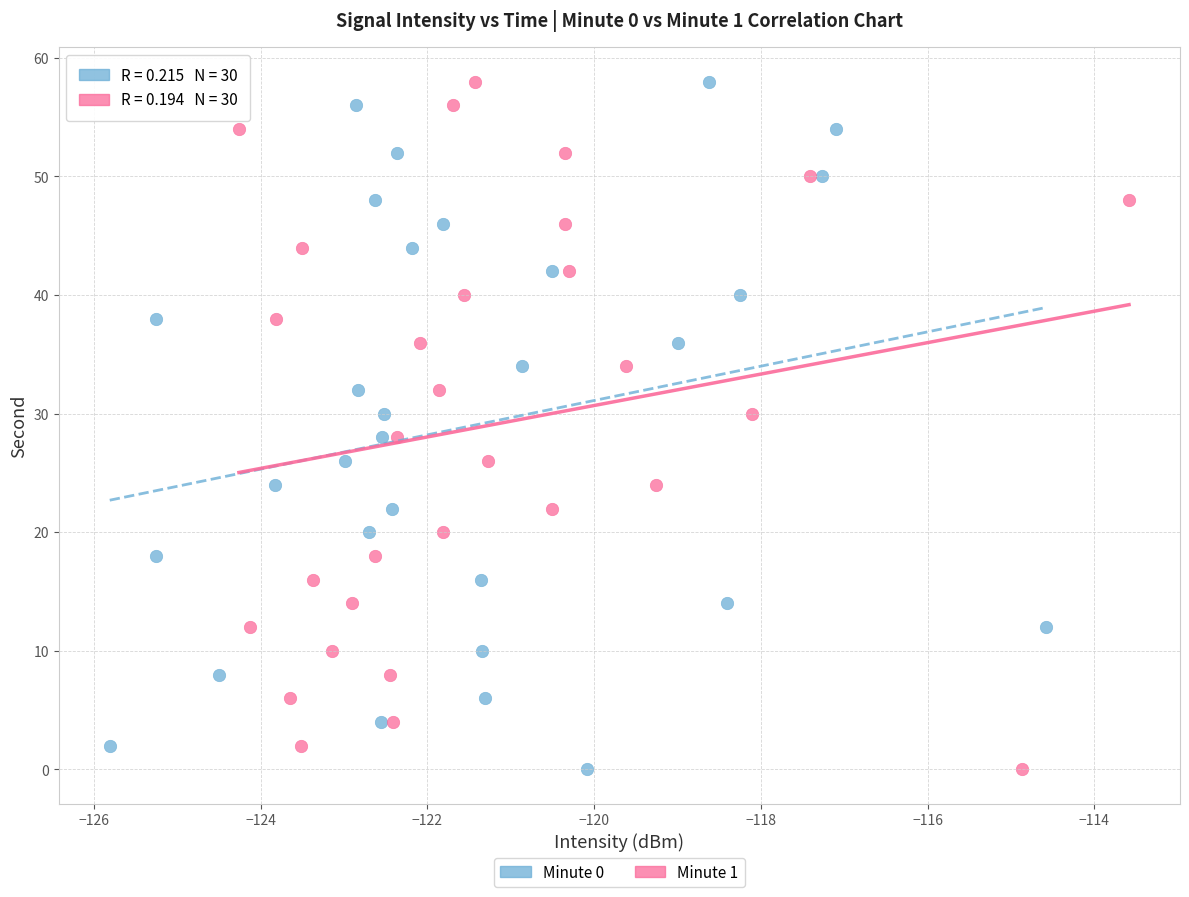

What are all the series names shown in the legend?

Minute 0, Minute 1